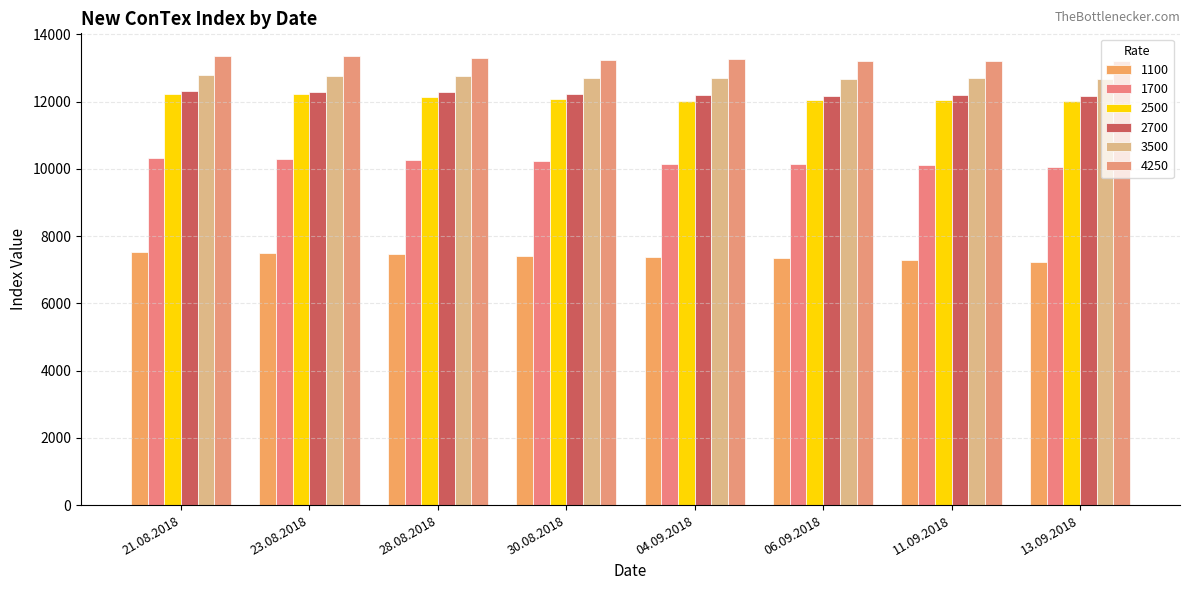

At which category is the sum across all series the highest?

21.08.2018